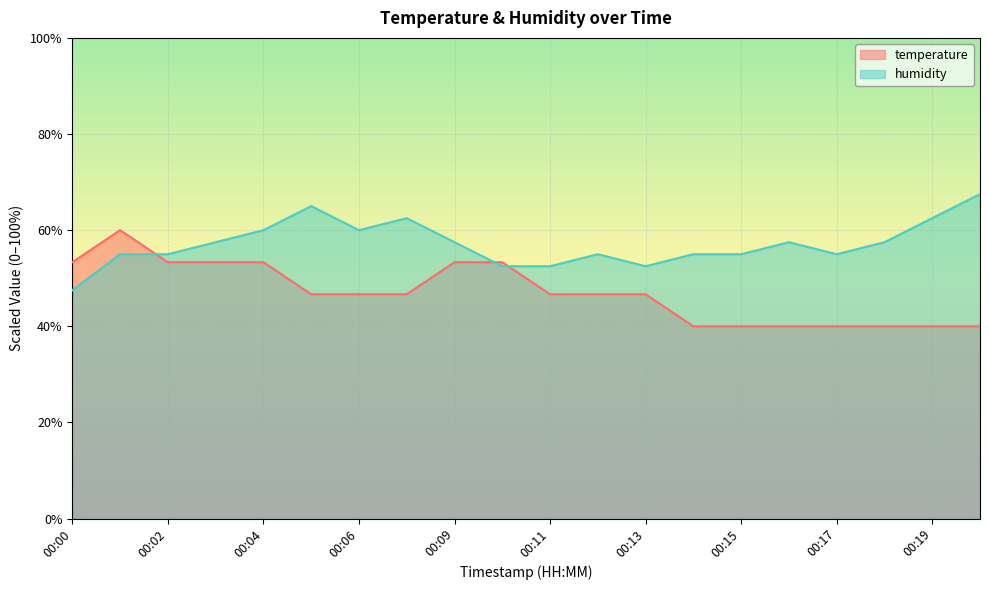

What is the spread (max minus min) of values at 00:03?

4.2